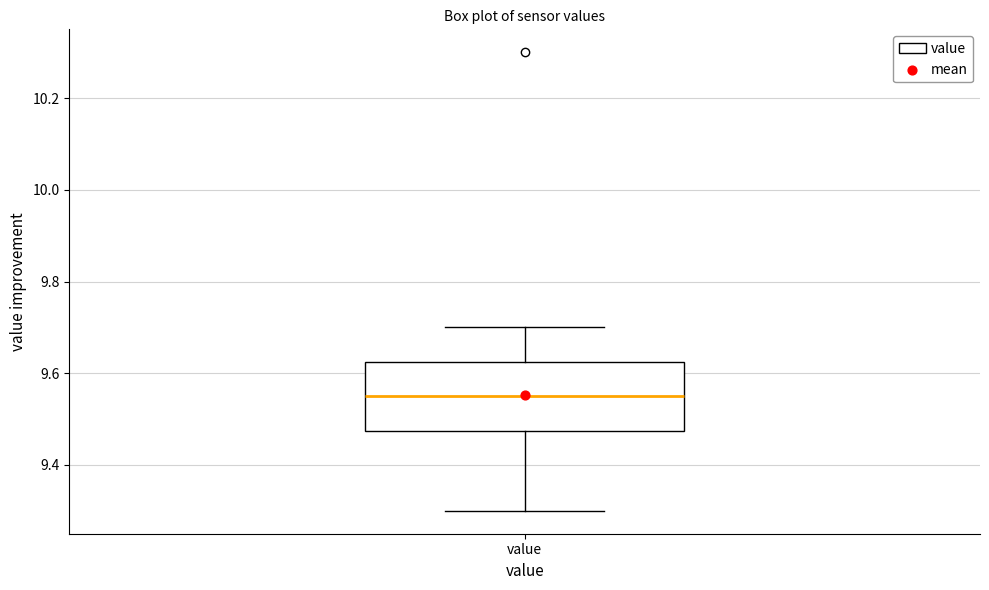

Where is the lower edge of the box for value on the y-axis? The values are not printed on the chart, so give them approximately, as read against the axis.

9.48